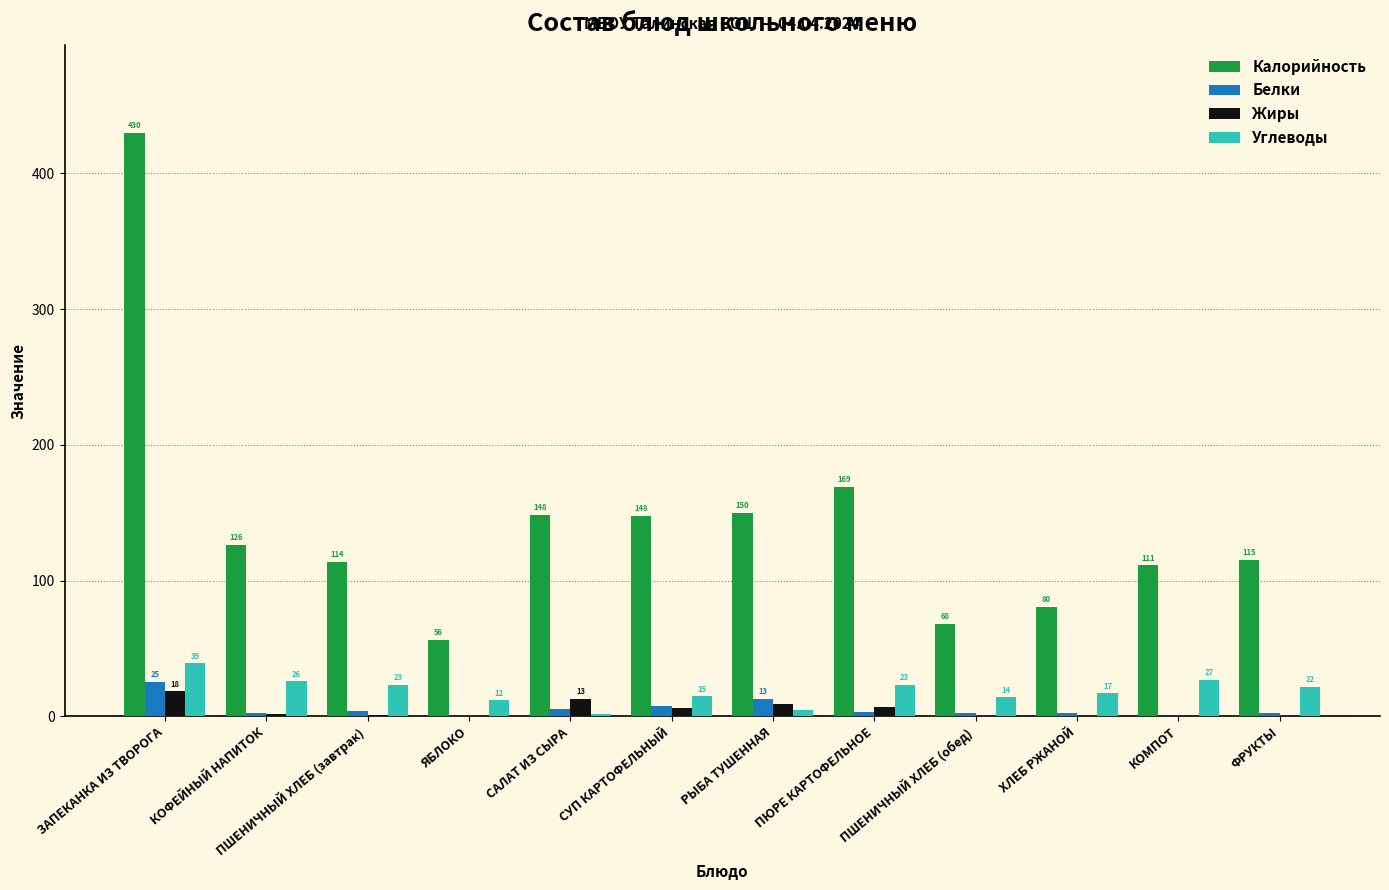

Which series changed the most between КОФЕЙНЫЙ НАПИТОК and ПШЕНИЧНЫЙ ХЛЕБ (обед)?

Калорийность